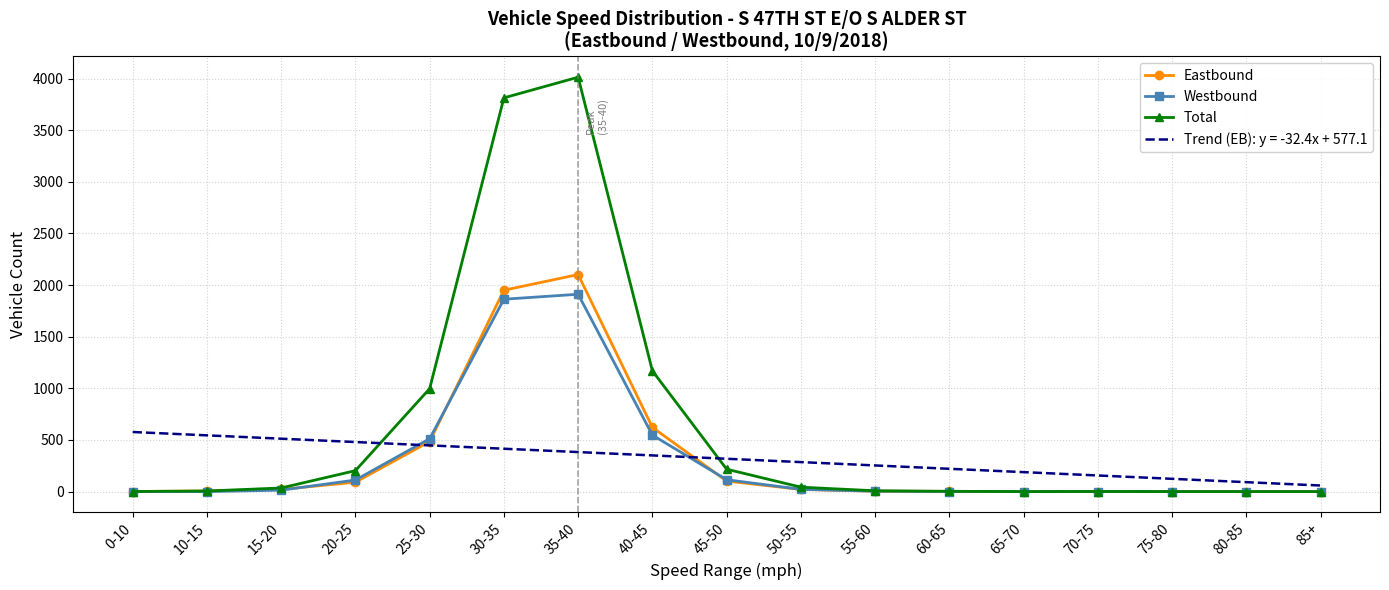

Where does the Total series first go above 8?

15-20